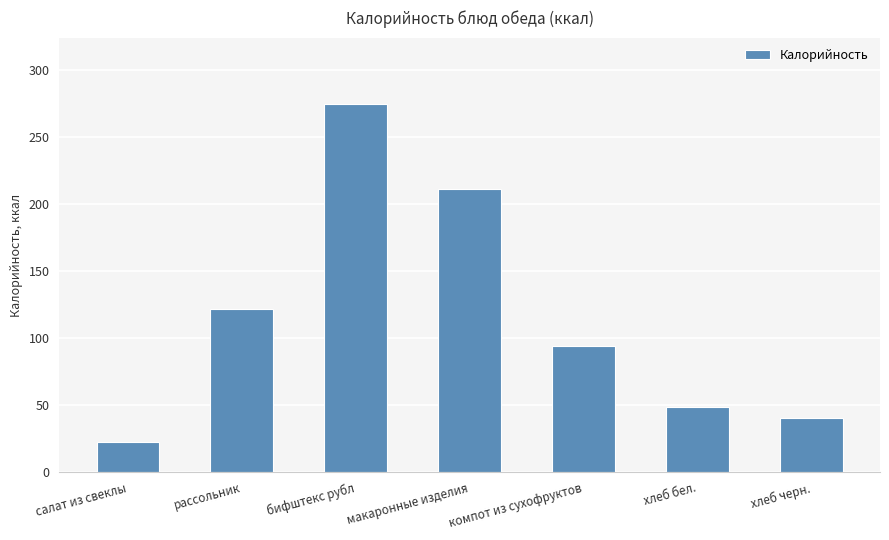

The chart shows a value of 46.1 at компот из сухофруктов. True or false?

False